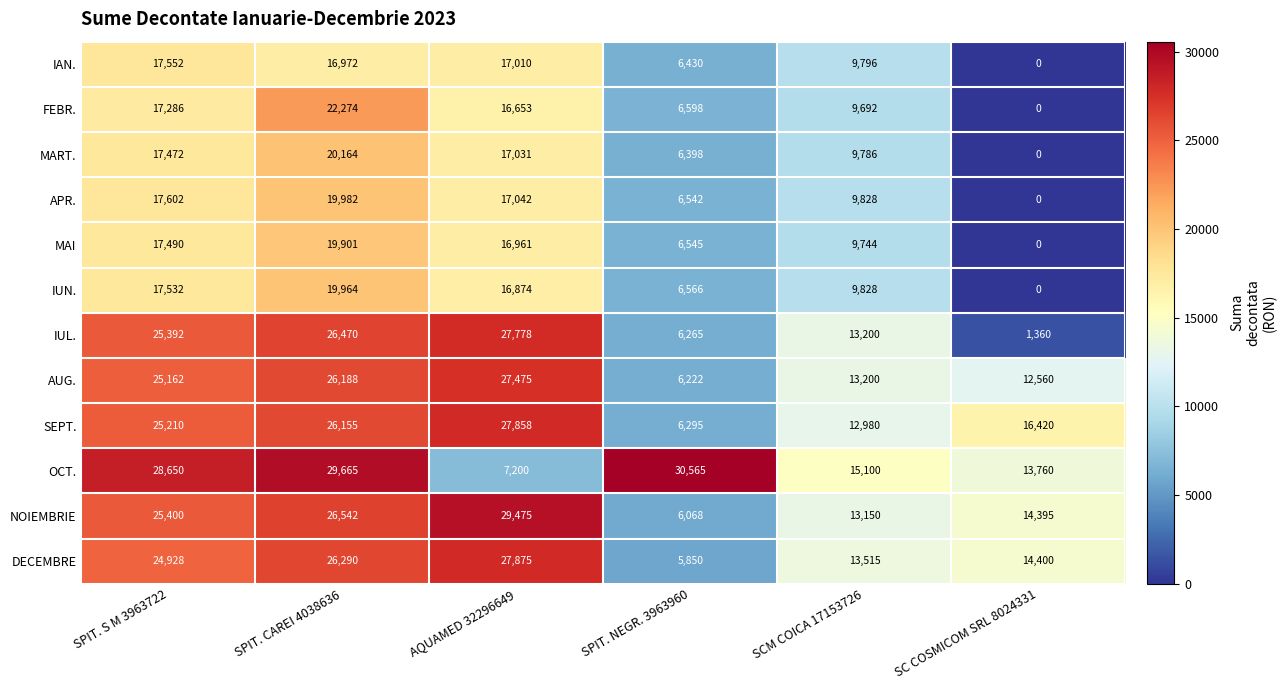

Is it true that NOIEMBRIE equals 6068 at SPIT. NEGR. 3963960?

True